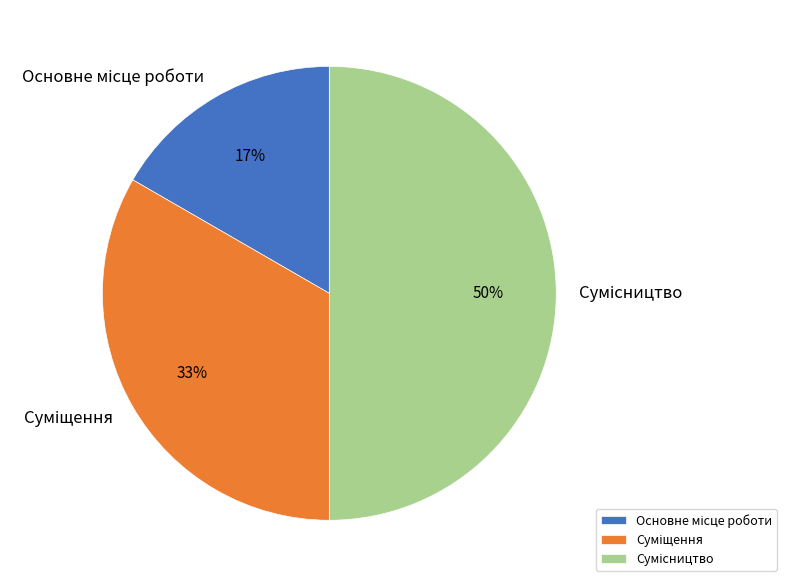

To the nearest percent, what is the difference between the largest and smallest slice percentages?

33%